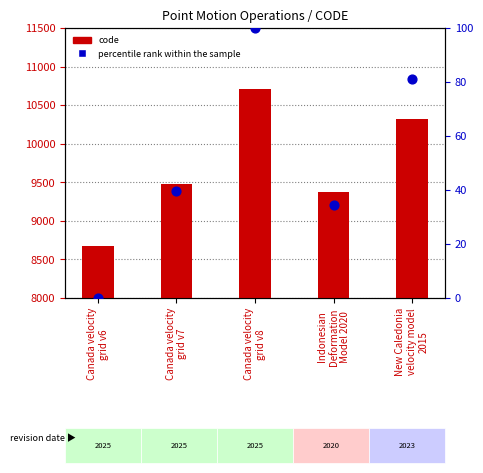

Which series reaches the minimum Y coordinate?

percentile rank within the sample